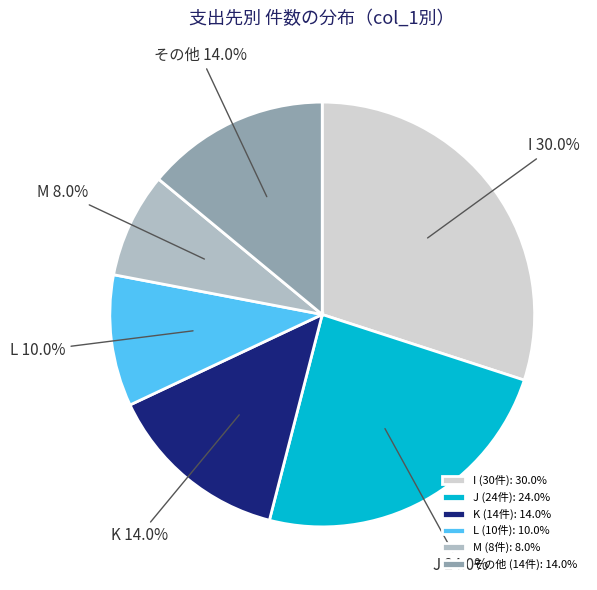

What is the ratio of the value at J (24件): 24.0% to the value at M (8件): 8.0%?

3.0